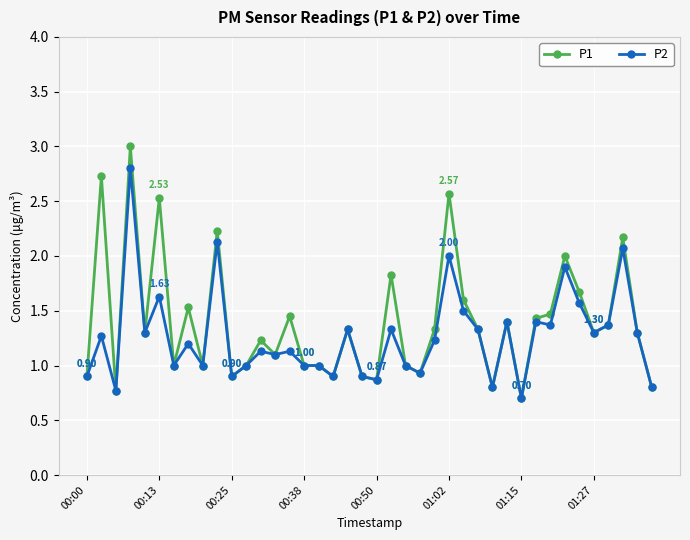

List the series in order of their peak value, lowest first.

P2, P1